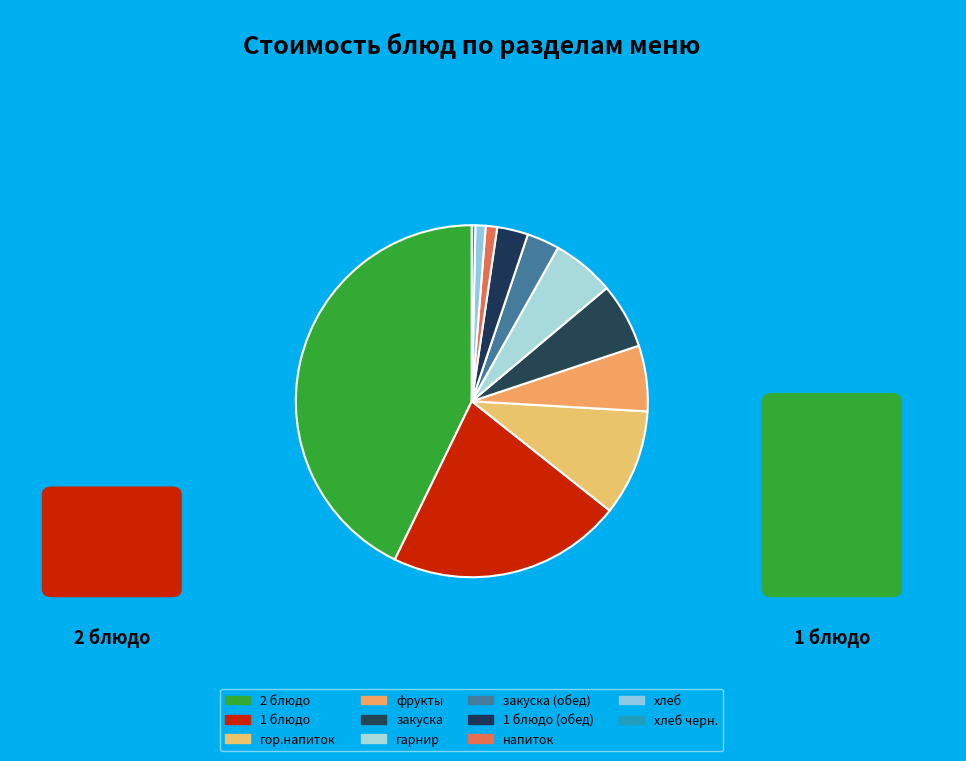

How many segments does this pie chart have?

11